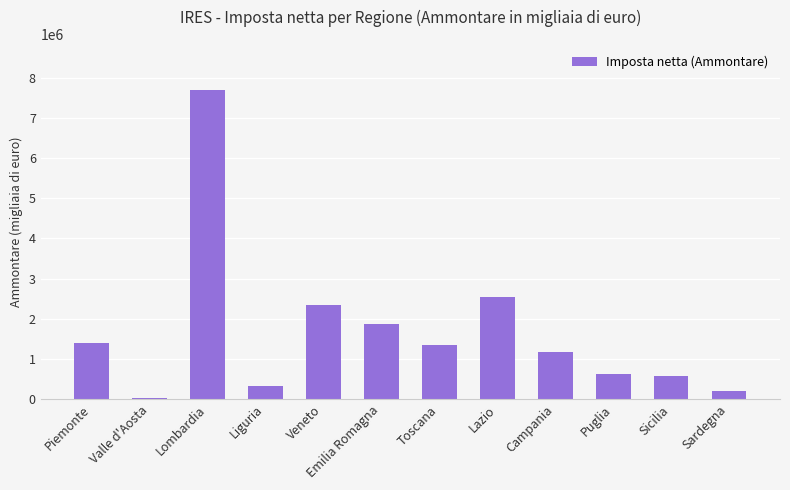

The chart shows a value of 2586098 at Emilia Romagna. True or false?

False